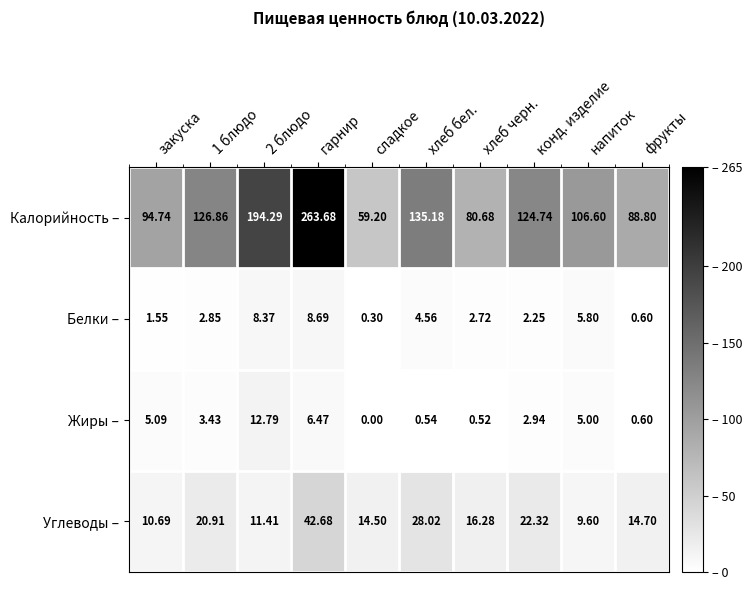

At which label does Жиры – first exceed 3?

закуска